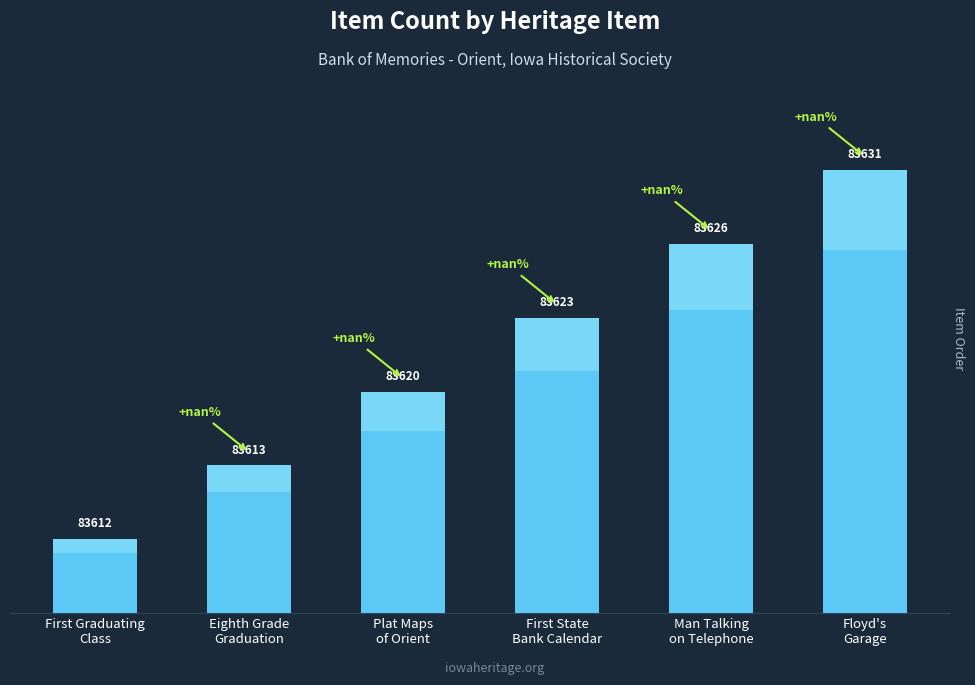

Reading left to right, what are all the values shown in this chart?

First Graduating
Class=1	Eighth Grade
Graduation=2	Plat Maps
of Orient=3	First State
Bank Calendar=4	Man Talking
on Telephone=5	Floyd's
Garage=6